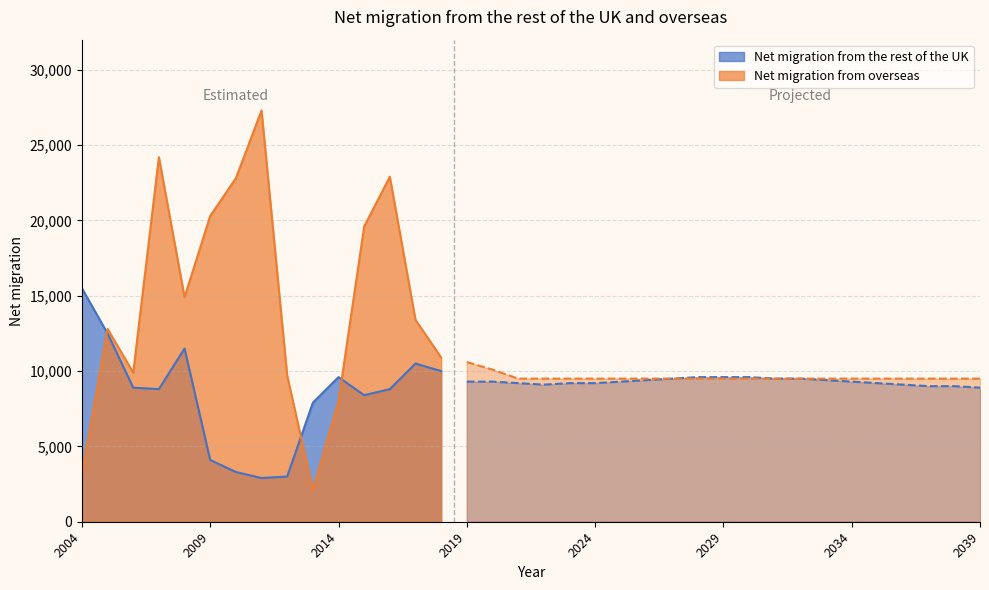

What is the minimum value shown in the chart?

2100